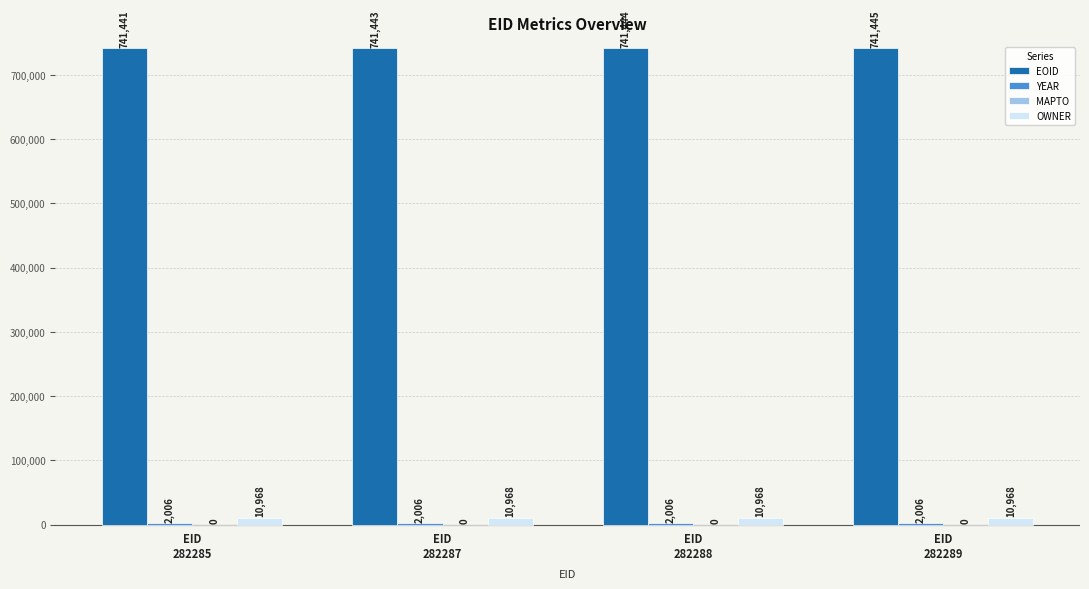

What is the total value across all series at EID
282287?

754417